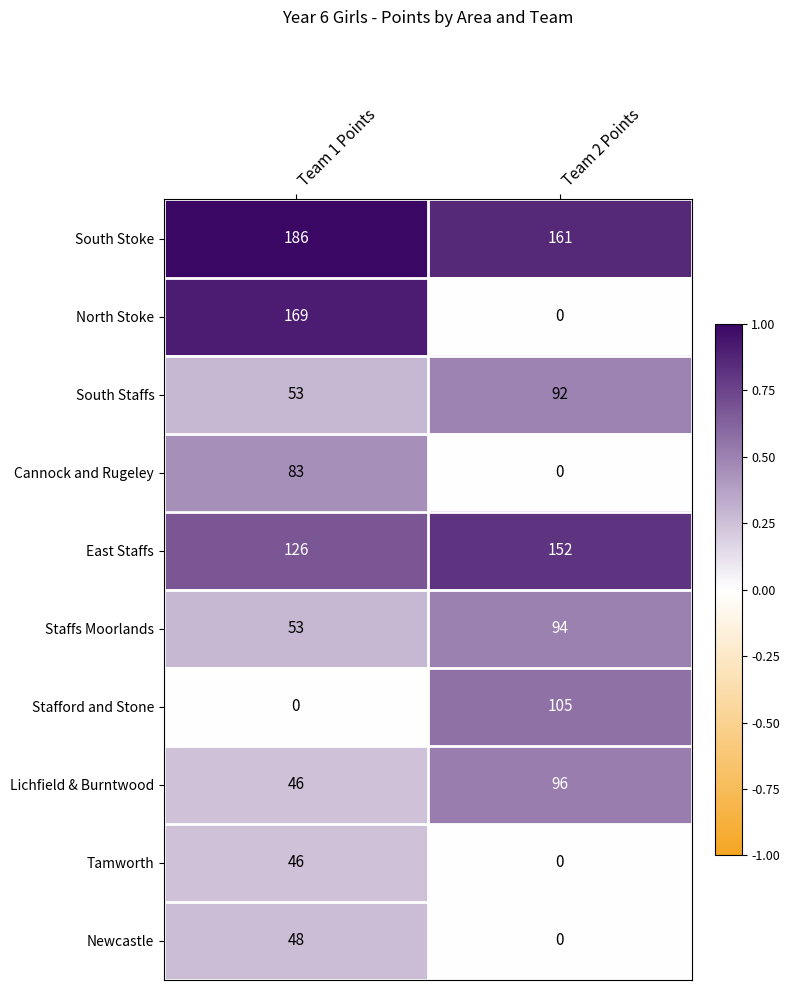

At which category is the sum across all series the highest?

Team 1 Points